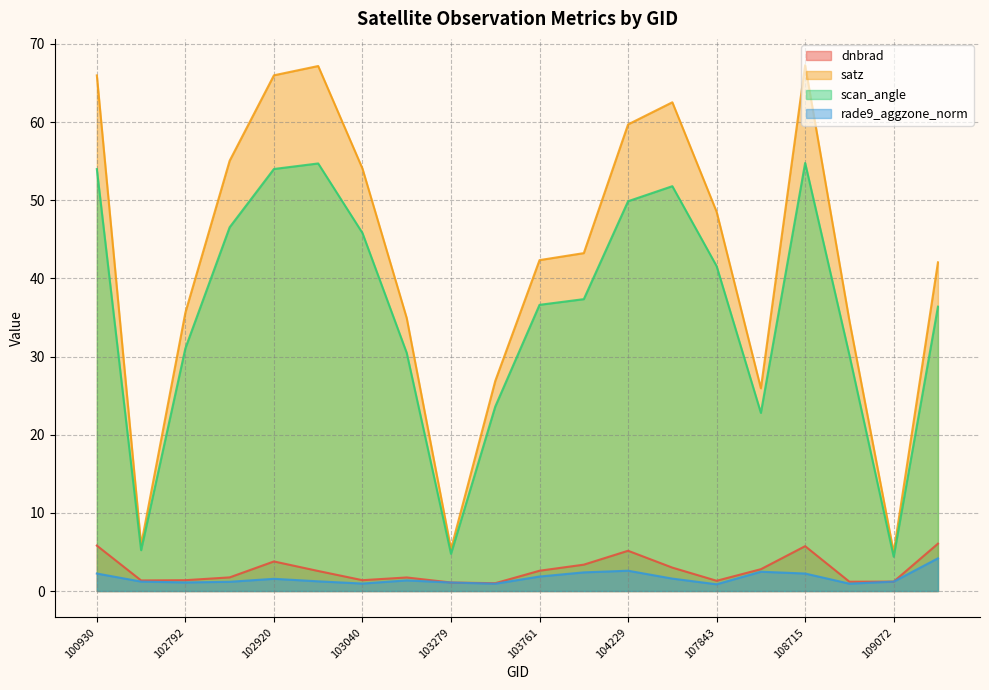

Reading left to right, list all the values displayed in this chart.

dnbrad: 5.8	1.4	1.4	1.7	3.8	2.6	1.4	1.7	1.1	1.0	2.6	3.4	5.2	3.0	1.3	2.8	5.7	1.2	1.2	6.1
satz: 66.0	5.9	35.6	55.0	66.0	67.2	54.1	34.9	5.4	26.9	42.3	43.2	59.7	62.5	48.5	25.9	67.3	34.6	5.0	42.0
scan_angle: 54.0	5.2	31.1	46.5	54.0	54.7	45.8	30.5	4.8	23.6	36.6	37.3	49.9	51.8	41.6	22.8	54.8	30.2	4.4	36.4
rade9_aggzone_norm: 2.2	1.2	1.1	1.2	1.6	1.2	1.0	1.4	1.1	0.9	1.9	2.4	2.6	1.6	0.9	2.5	2.2	0.9	1.2	4.2